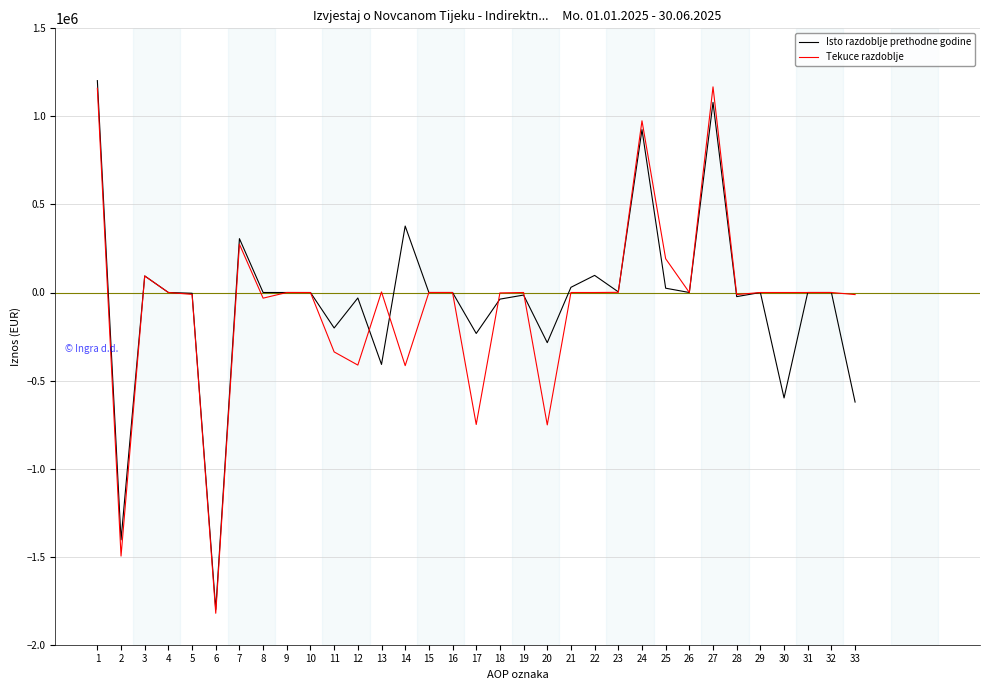

What is the greatest value displayed?

1203139